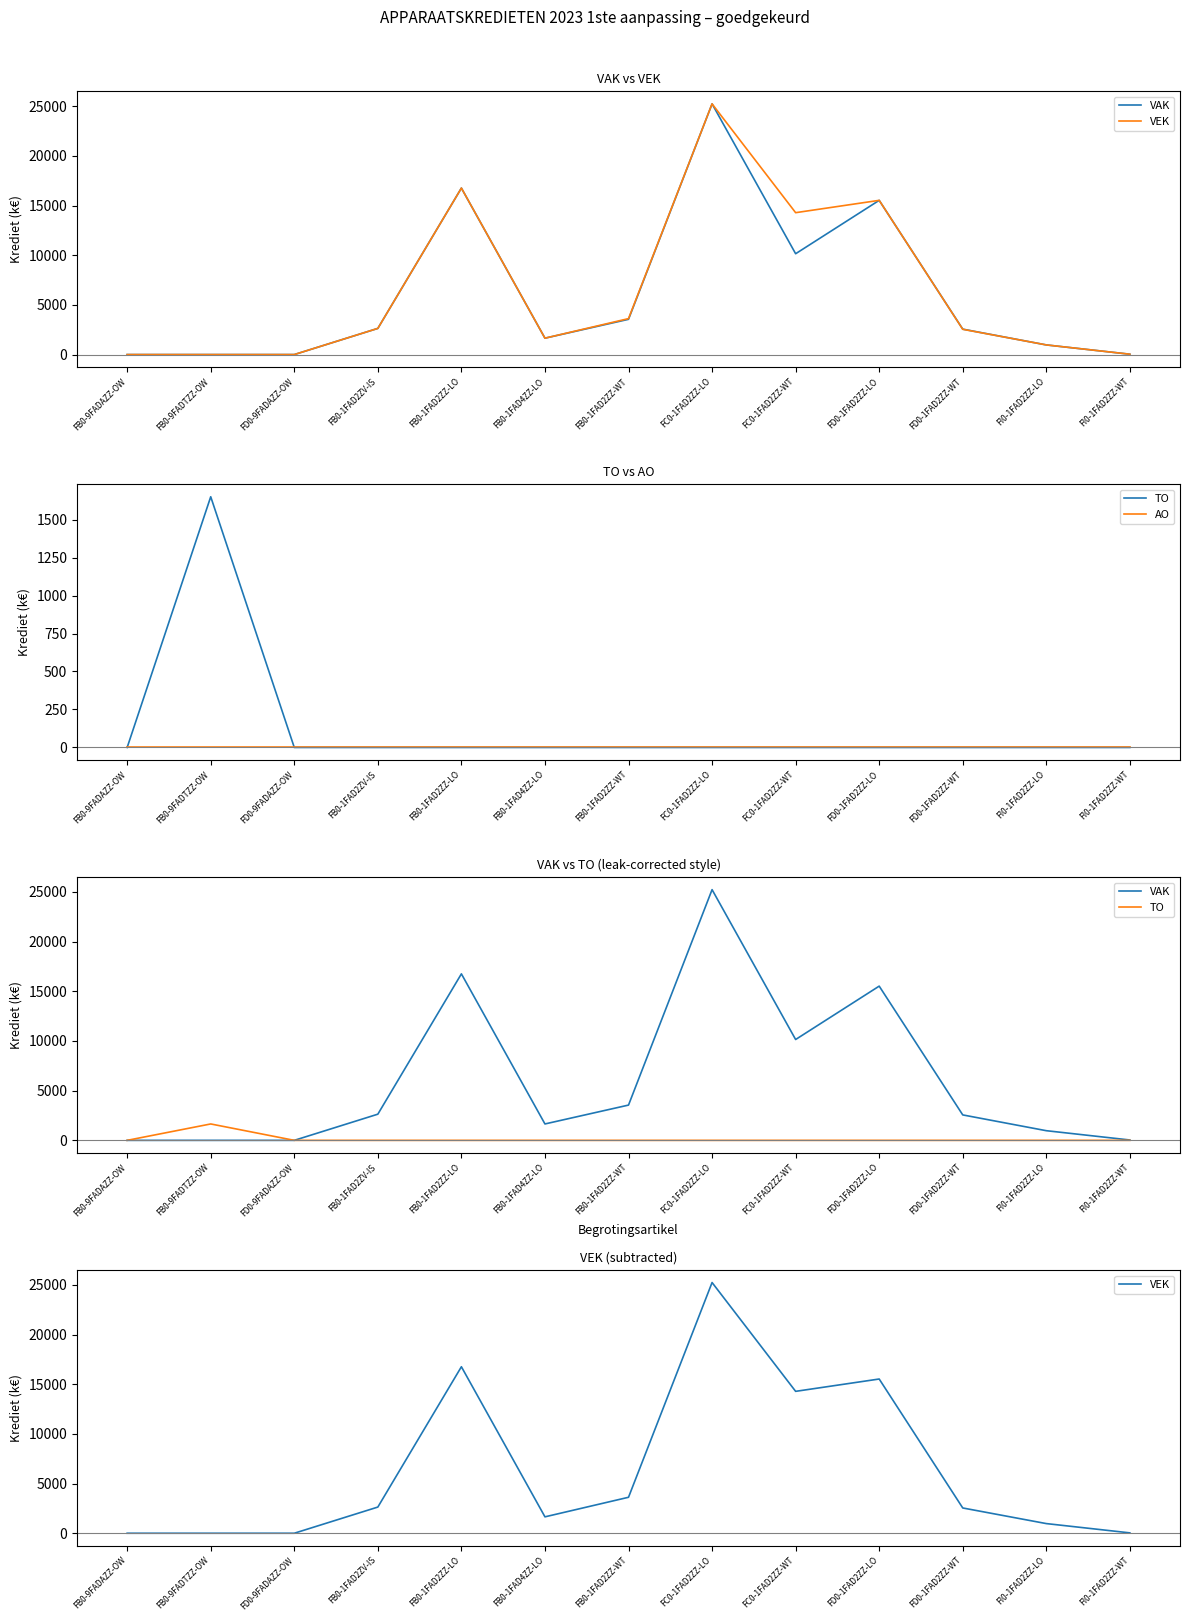

What is the label of the 11th point from the right?

FD0-9FADAZZ-OW